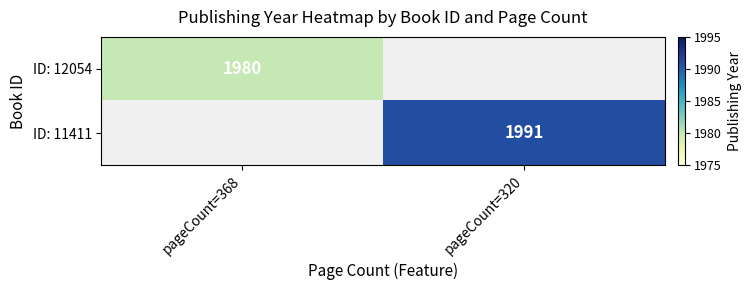

The ID: 11411 series shows 2953 at pageCount=320. True or false?

False